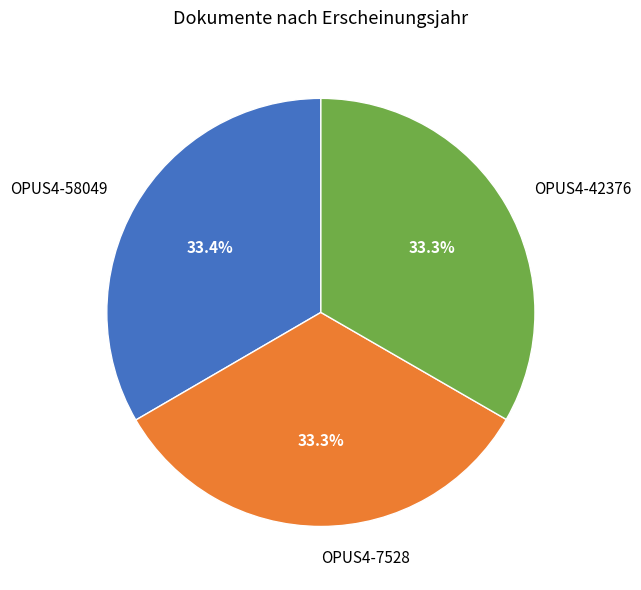

The OPUS4-42376 slice represents 22% of the pie. True or false?

False